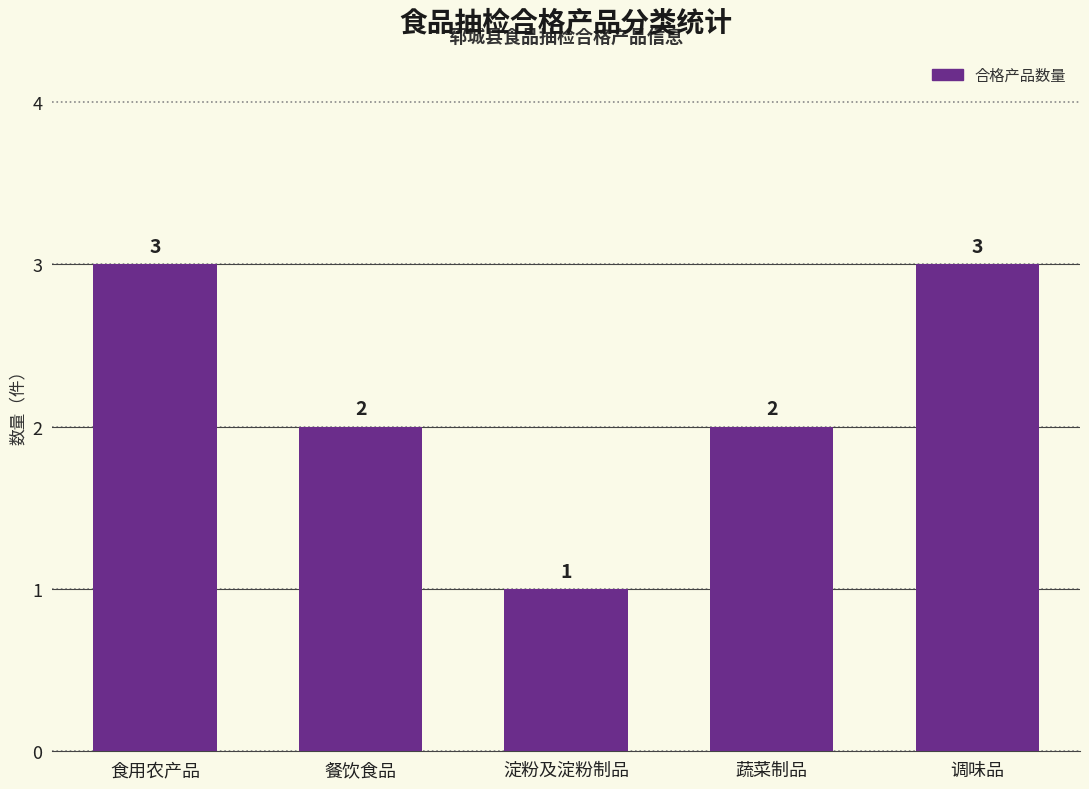

Reading left to right, extract all data points from this chart.

3	2	1	2	3